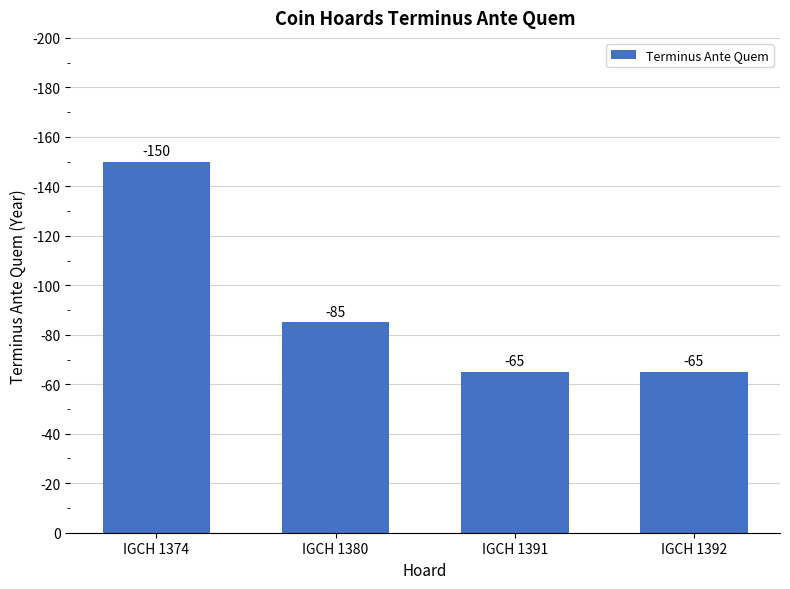

Rank the categories by value from lowest to highest.

IGCH 1391, IGCH 1392, IGCH 1380, IGCH 1374